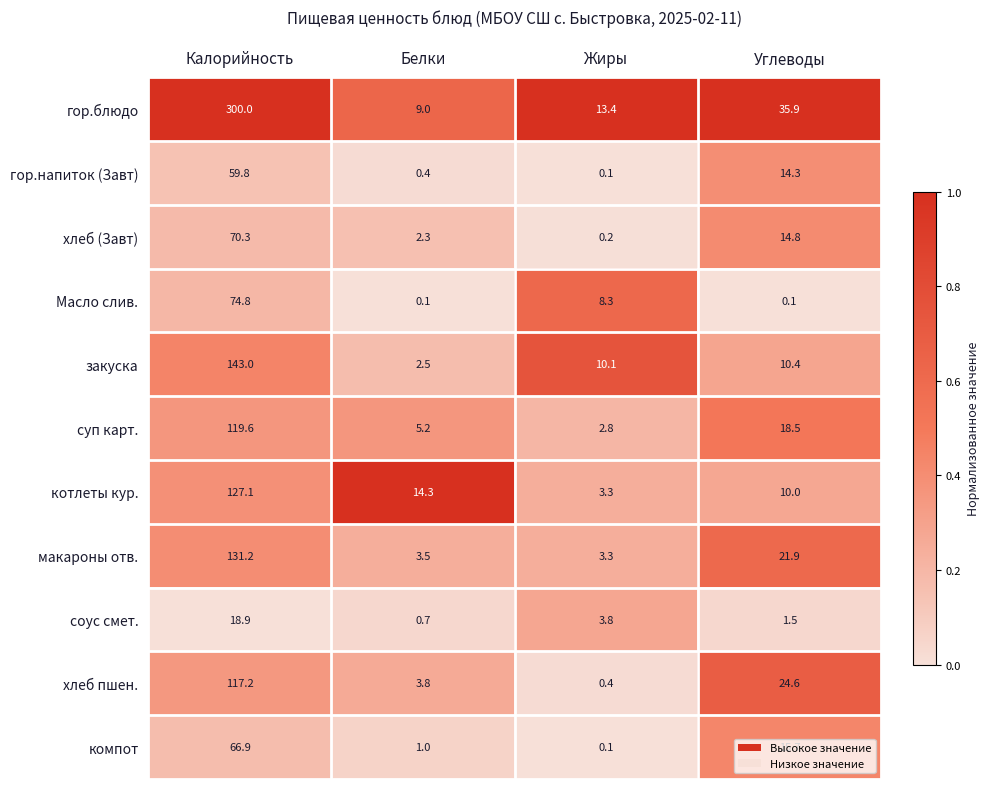

Rank the series at Углеводы from highest to lowest value.

гор.блюдо, хлеб пшен., макароны отв., суп карт., компот, хлеб (Завт), гор.напиток (Завт), закуска, котлеты кур., соус смет., Масло слив.